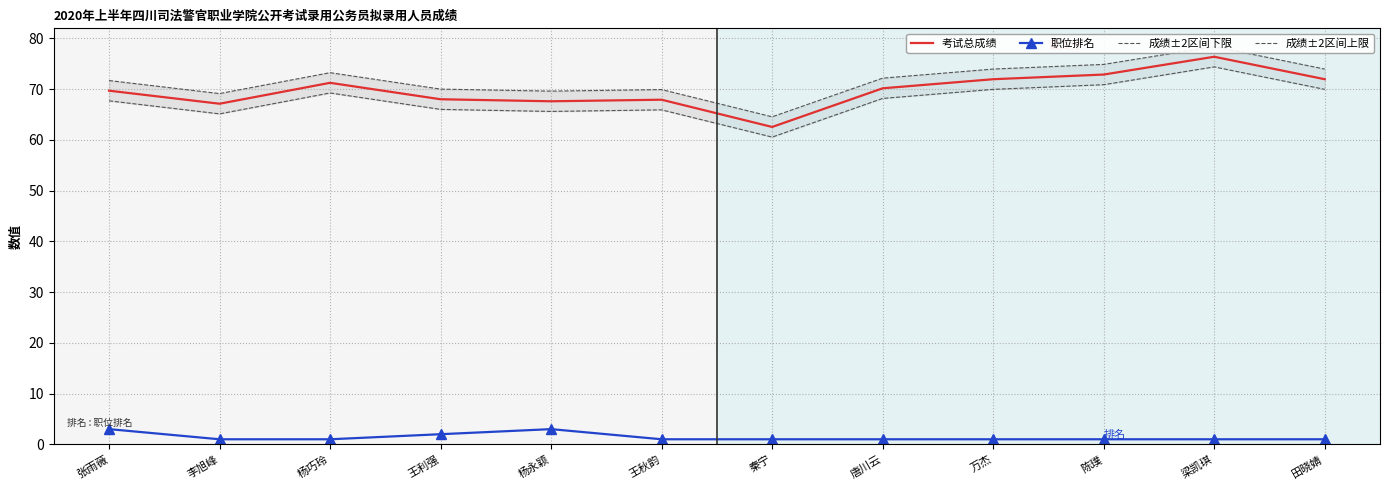

At which category does 考试总成绩 reach its first local valley?

李旭峰